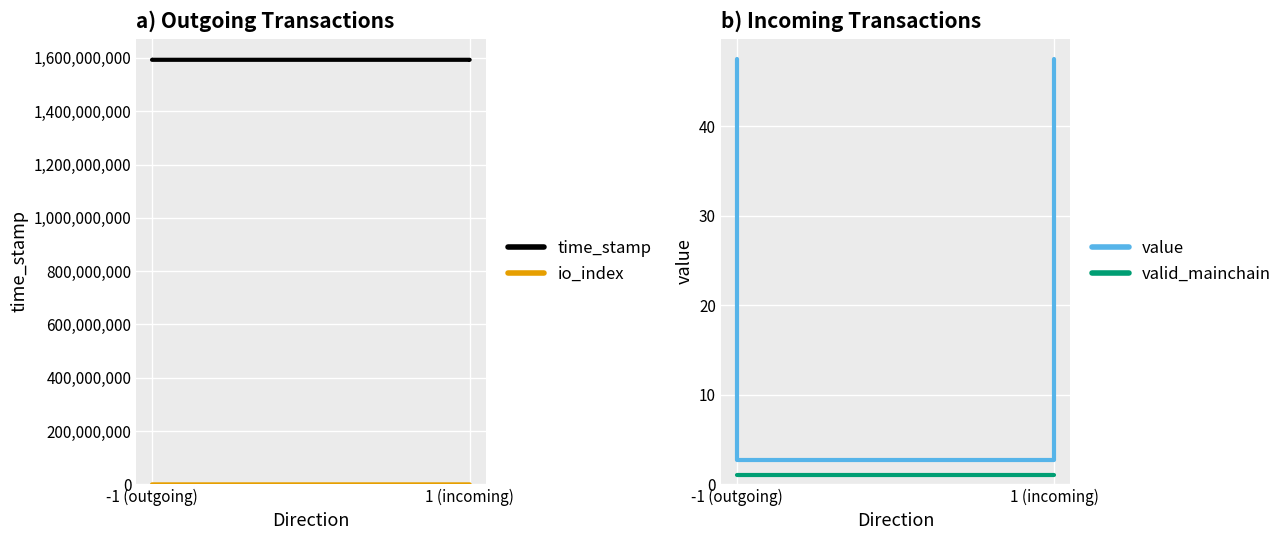

List the series in order of their peak value, lowest first.

valid_mainchain, value, io_index, time_stamp